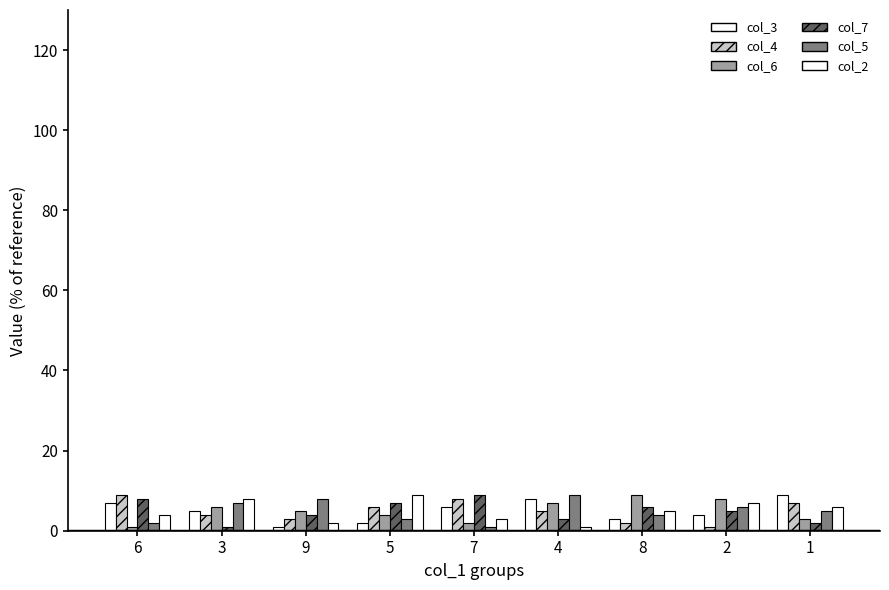

How many bars are there in total?

54